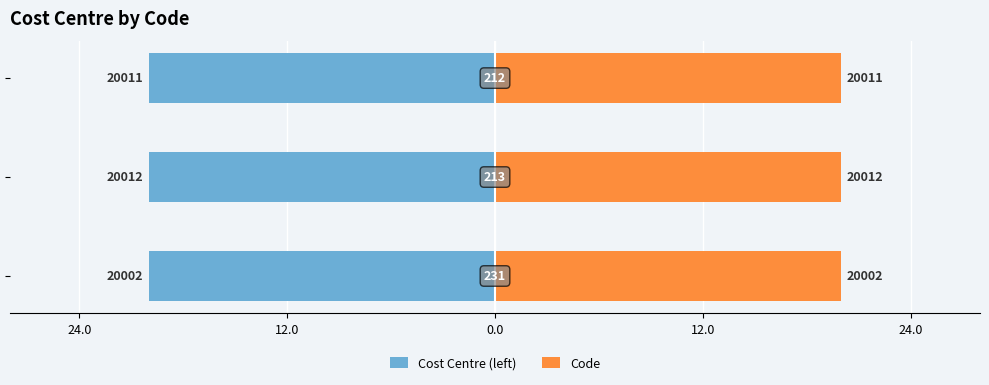

List the series in order of their peak value, highest first.

Code, Cost Centre (left)